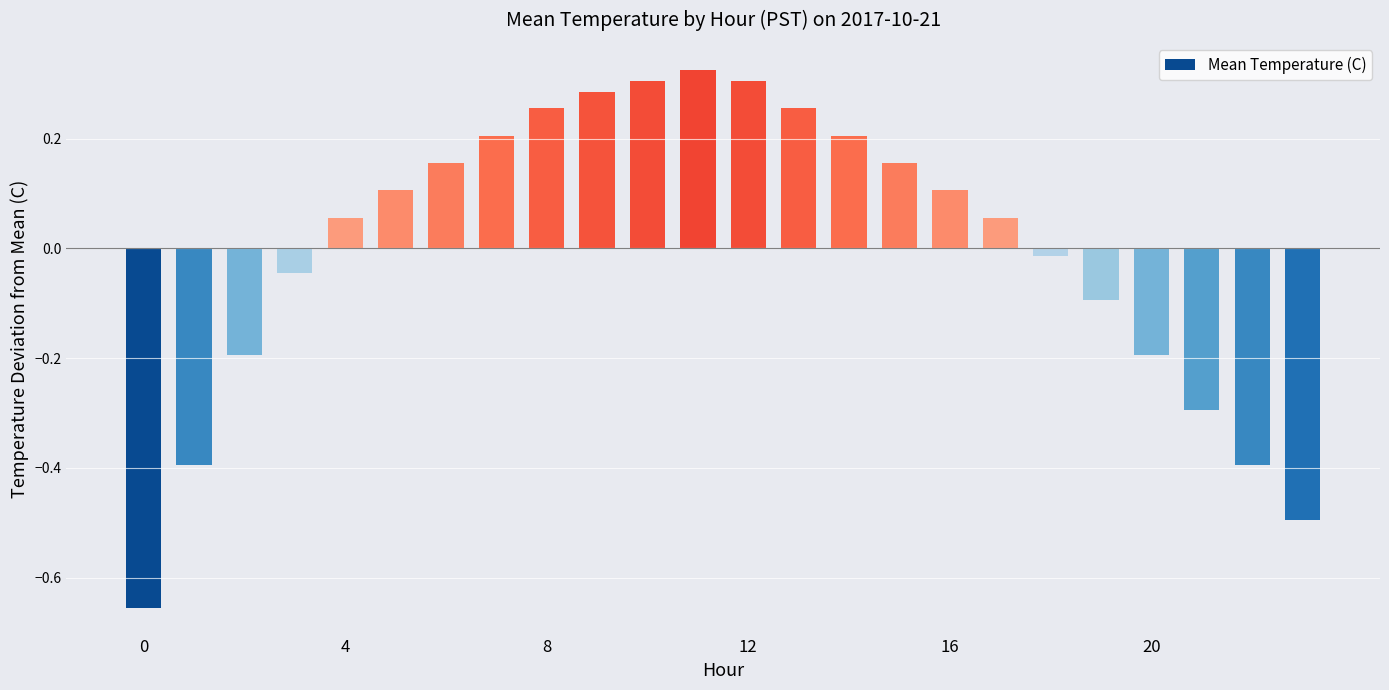

How many distinct data groups are displayed?

1